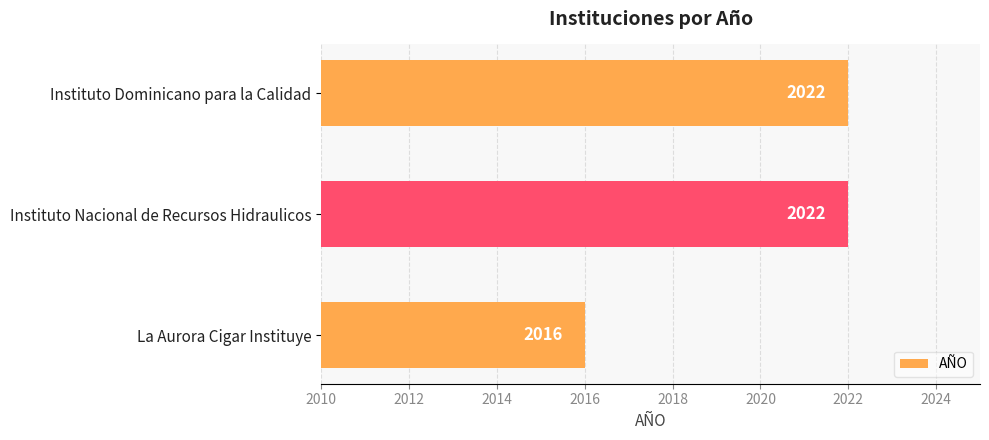

What is the sum of the values at Instituto Dominicano para la Calidad and La Aurora Cigar Instituye?

4038